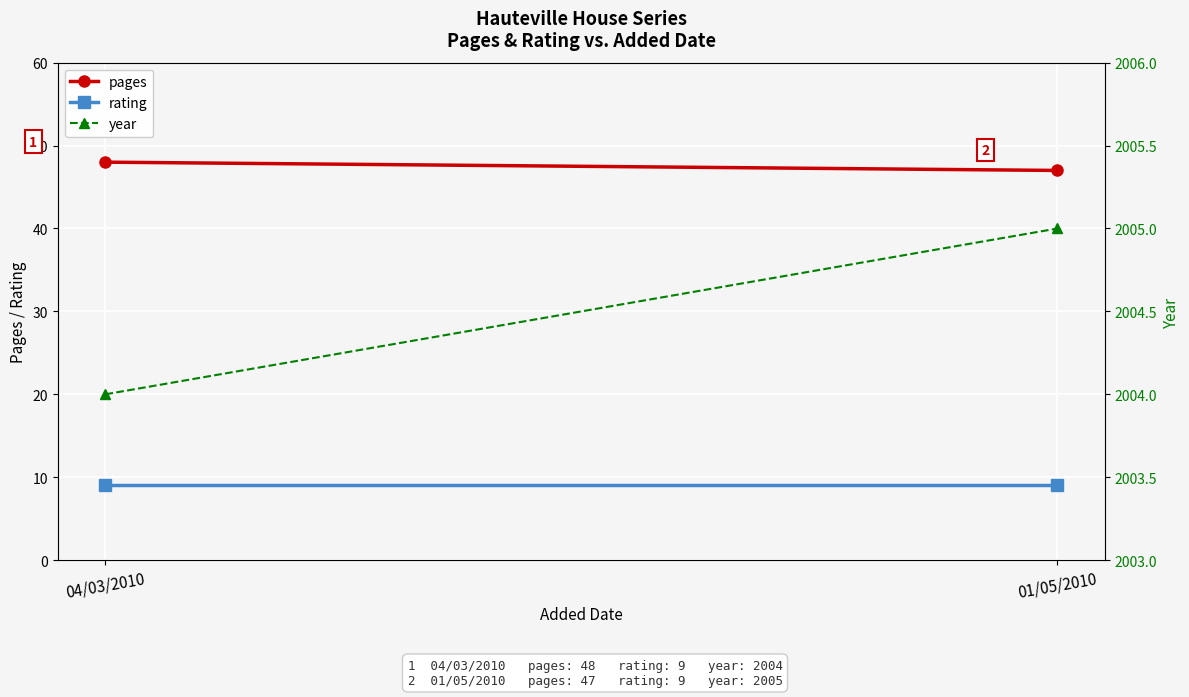

True or false: rating has a value of 9 at 01/05/2010.

True